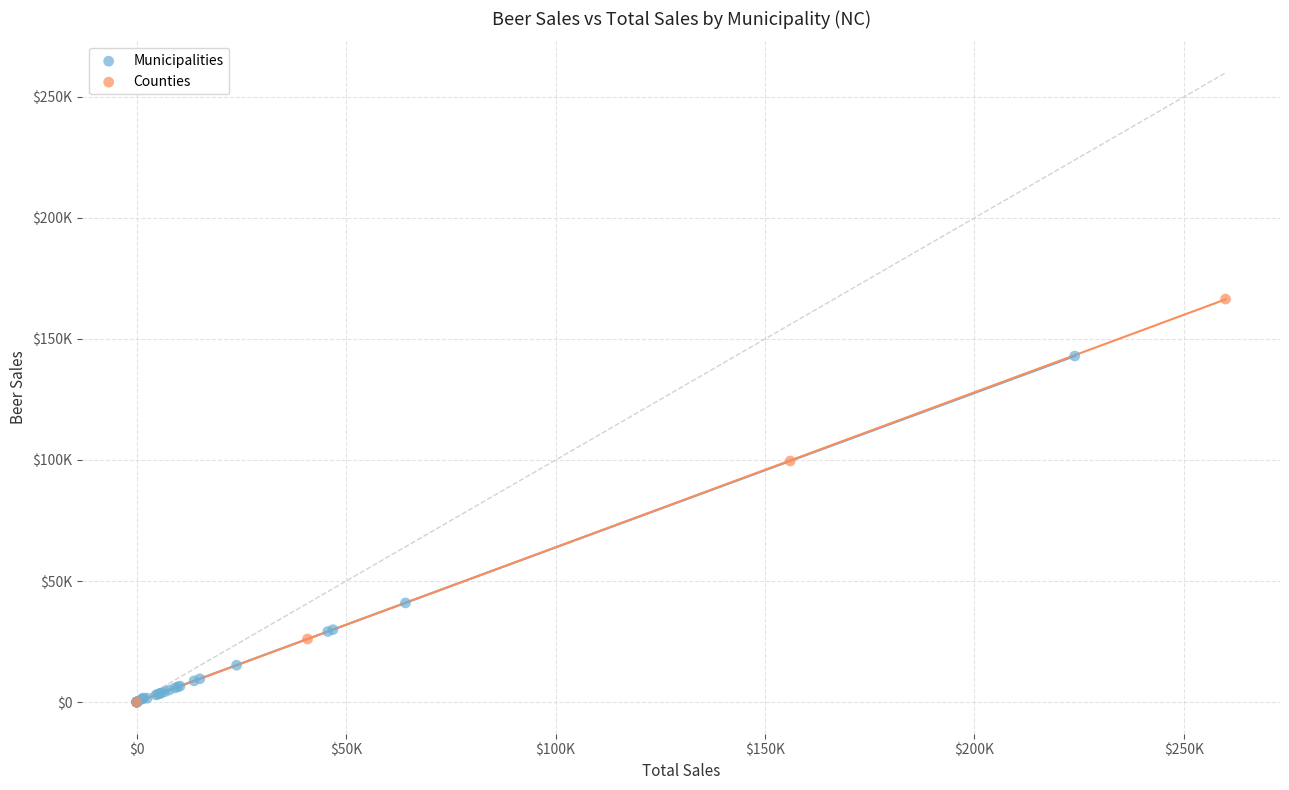

Which series contains the highest Y value?

Counties